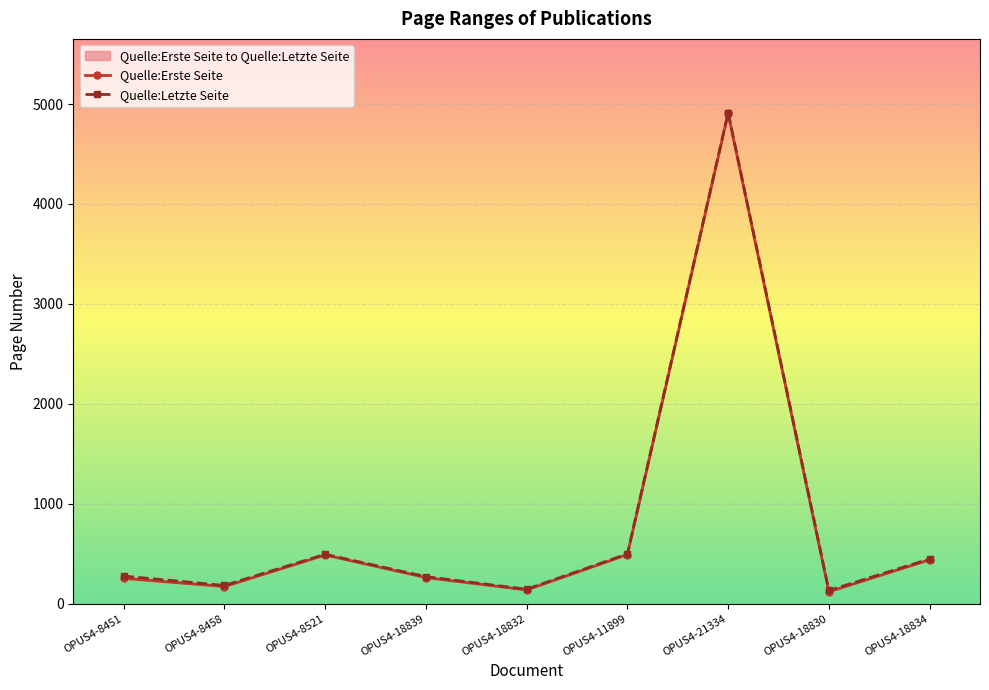

True or false: Quelle:Letzte Seite and Quelle:Erste Seite intersect in this chart.

False